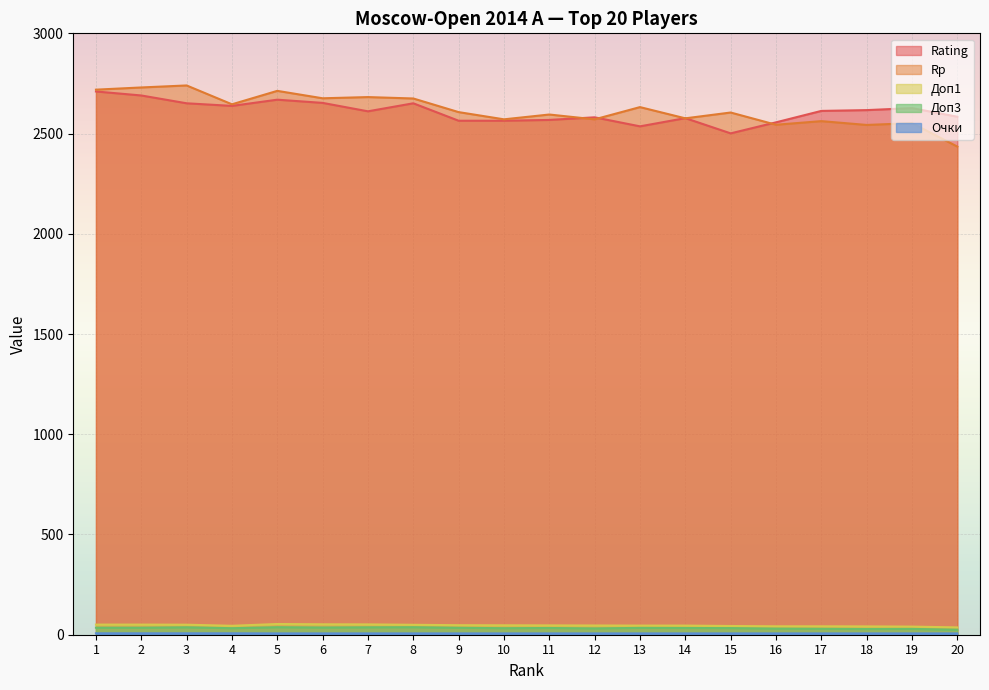

What is the value of the Rp point at the 5th from the left?

2713.0